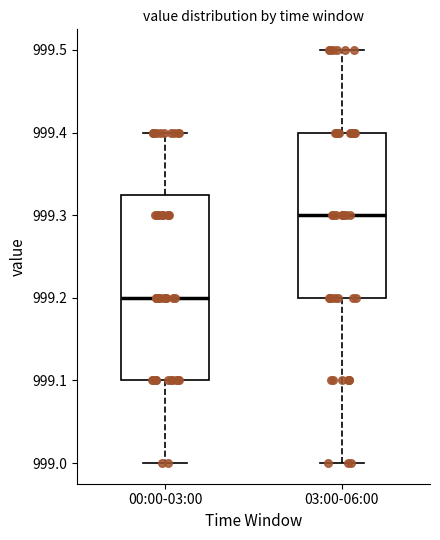

Comparing the boxes themselves (not the whiskers), which one is the tallest?

00:00-03:00